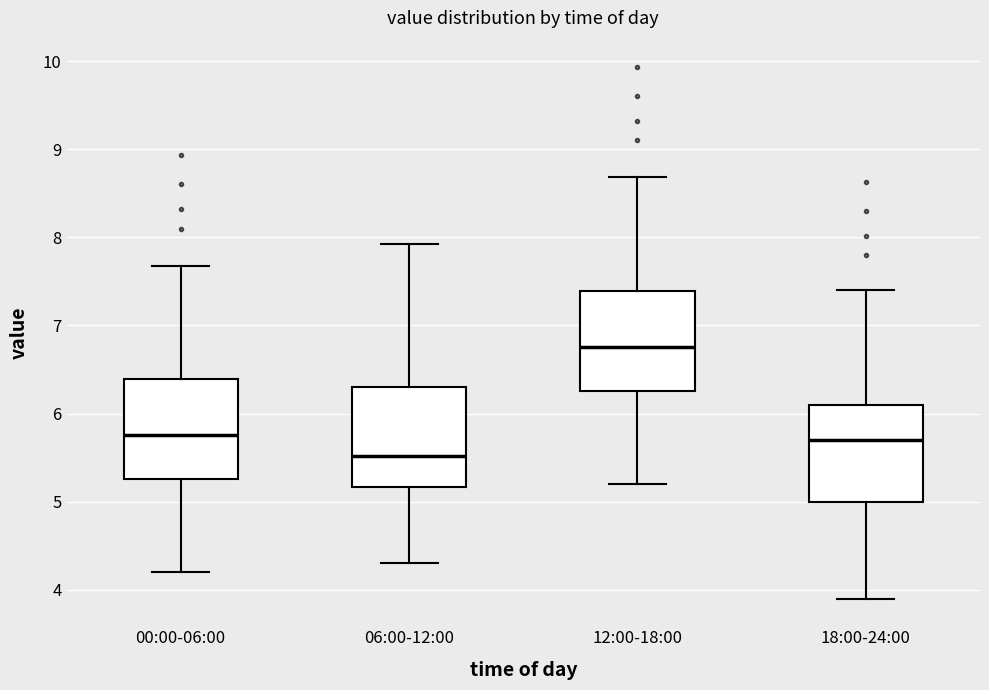

Reading left to right, read every box against the y-axis: the position of its median line, the range the box covers, and the ends of its whiskers. The values are not printed on the chart, so give them approximately, as read against the axis.

00:00-06:00: median 5.8, box 5.3 to 6.4, whiskers 4.2 to 7.7
06:00-12:00: median 5.5, box 5.2 to 6.3, whiskers 4.3 to 7.9
12:00-18:00: median 6.8, box 6.3 to 7.4, whiskers 5.2 to 8.7
18:00-24:00: median 5.7, box 5.0 to 6.1, whiskers 3.9 to 7.4